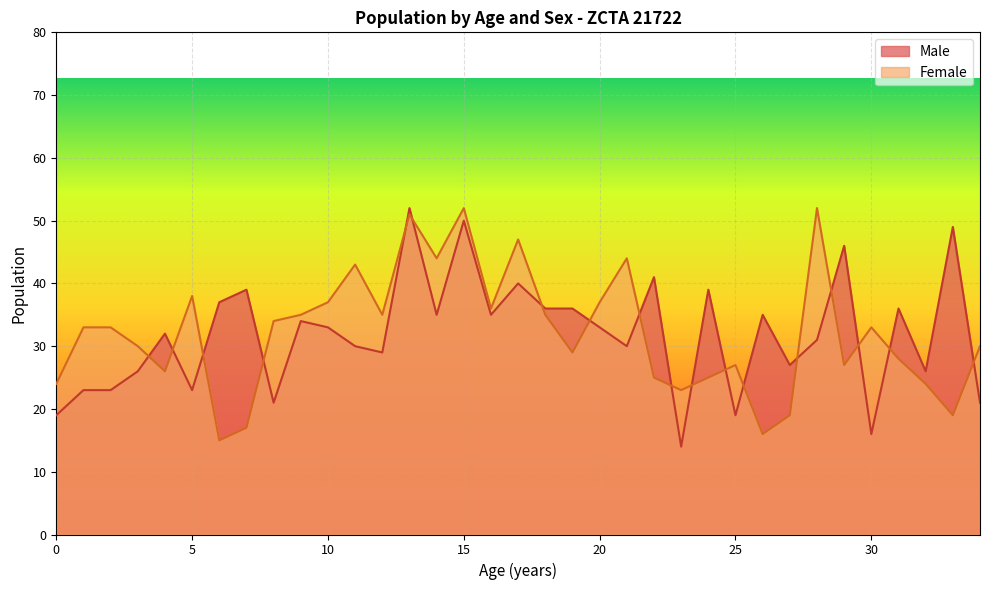

What is the sum of the Male values at 3 and 24?

65